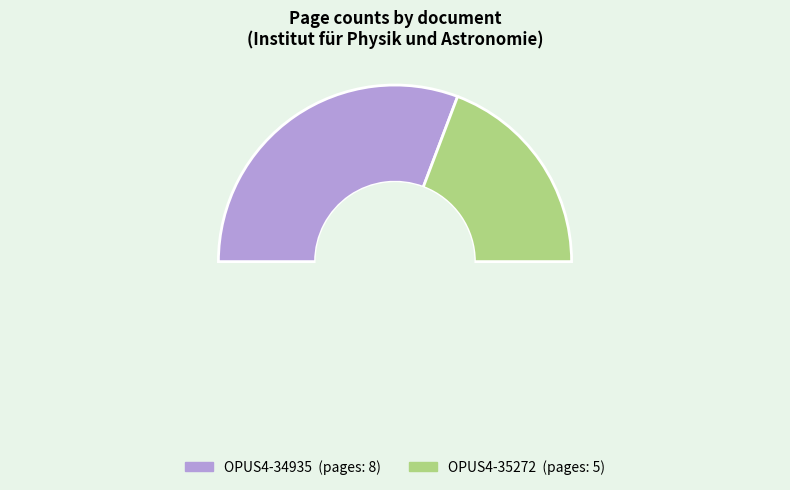

Rank the categories by value from lowest to highest.

OPUS4-35272, OPUS4-34935